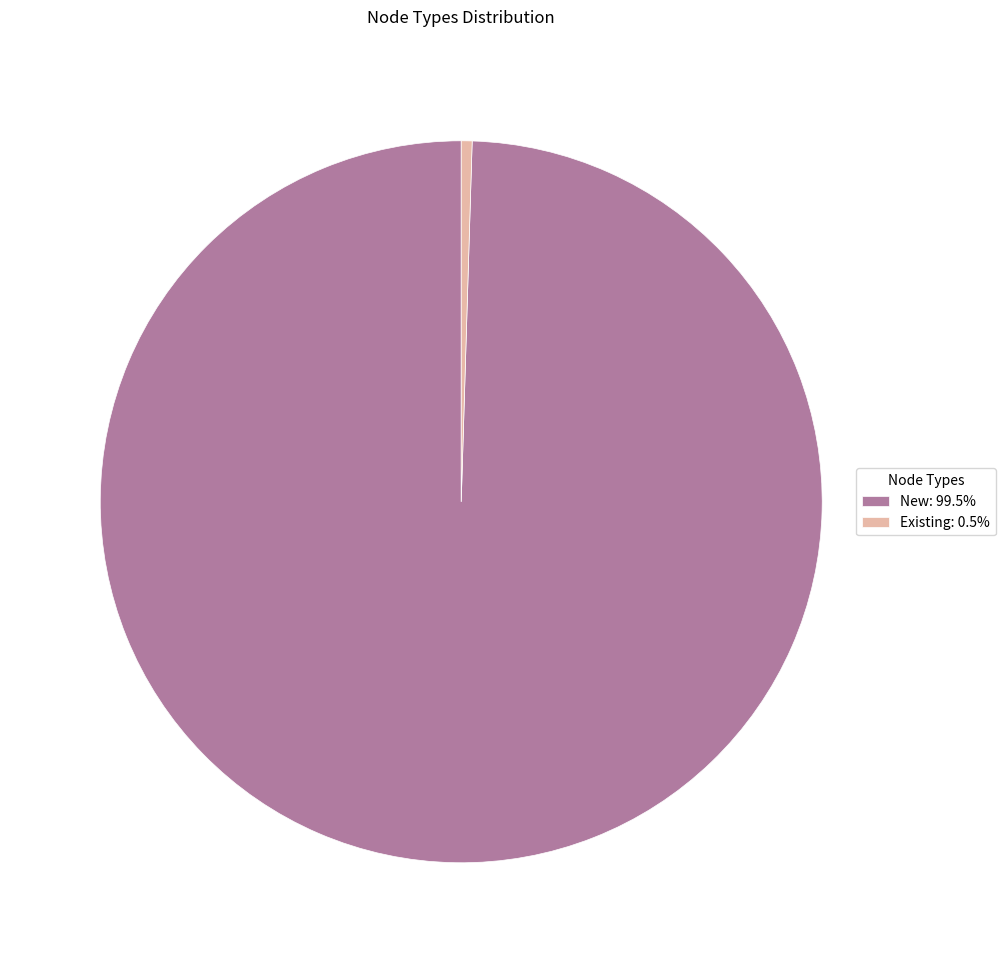

Is there any slice that represents more than half of the pie?

Yes